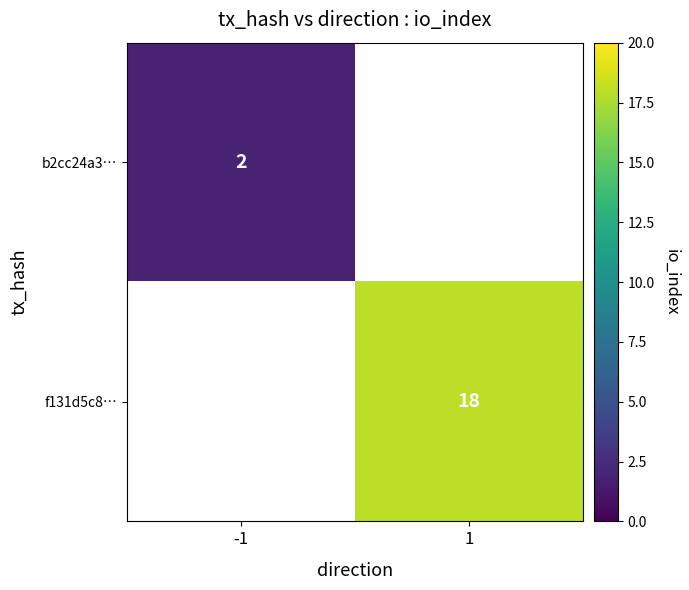

True or false: f131d5c8… has a value of 18 at 1.

True